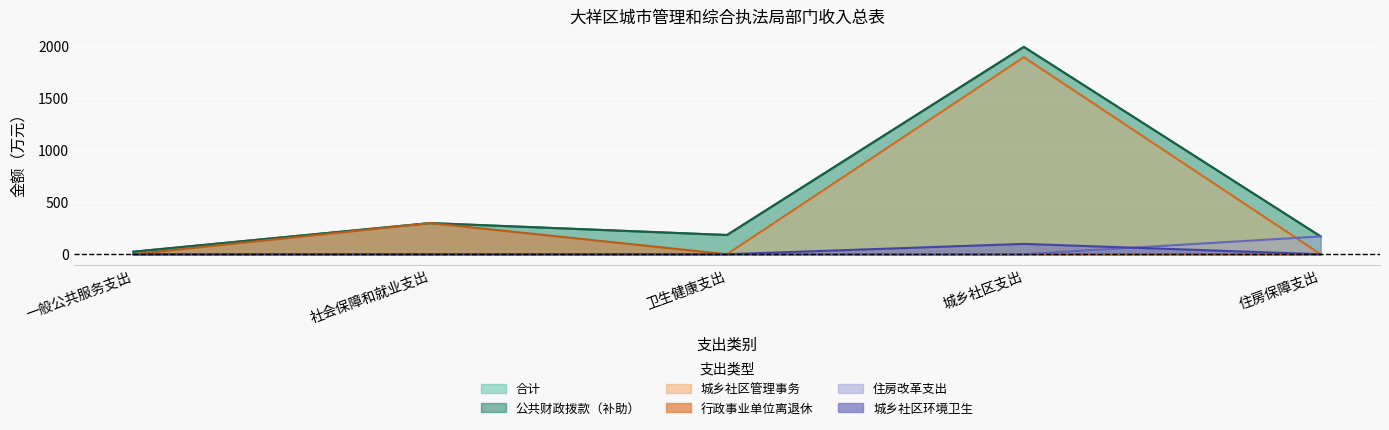

What is the label of the 3rd point from the left?

卫生健康支出